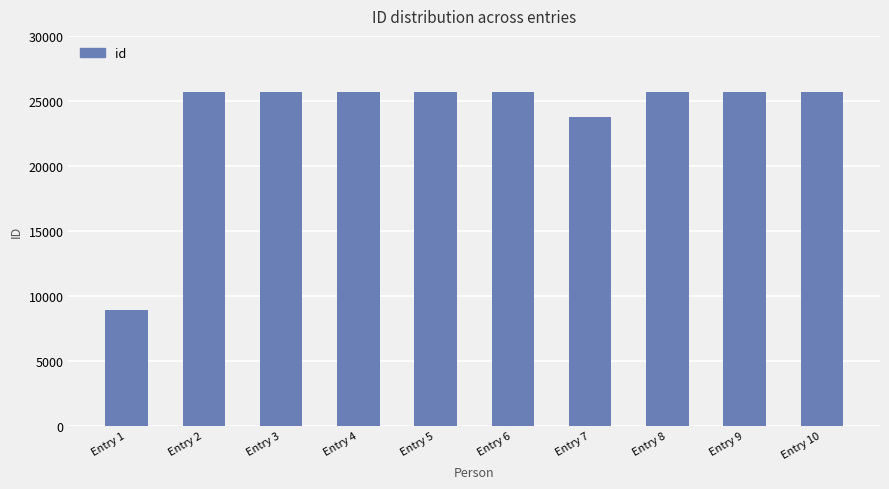

Which category has the lowest value across all series?

Entry 1